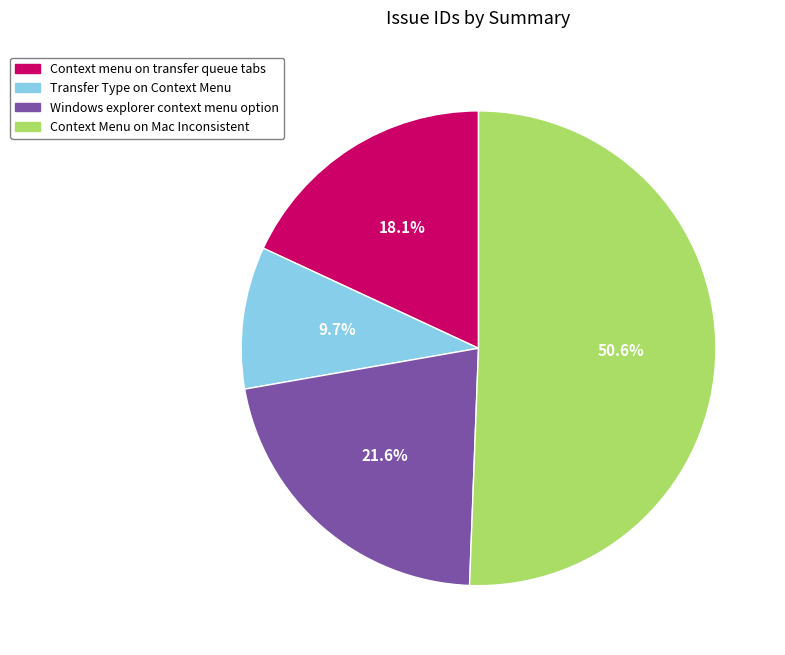

True or false: Context Menu on Mac Inconsistent accounts for 38% of the total.

False